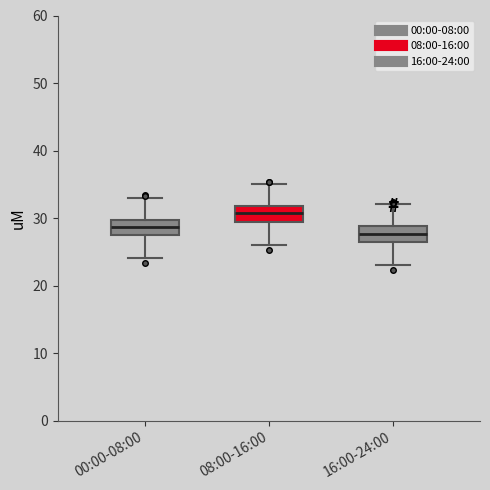

Reading left to right, transcribe this box plot: for each box, give where its median line is, the range the box spans, and where its two whiskers end, as read against the y-axis. The values are not printed on the chart, so give them approximately, as read against the axis.

00:00-08:00: median 29, box 27 to 30, whiskers 24 to 33
08:00-16:00: median 31, box 29 to 32, whiskers 26 to 35
16:00-24:00: median 28, box 26 to 29, whiskers 23 to 32